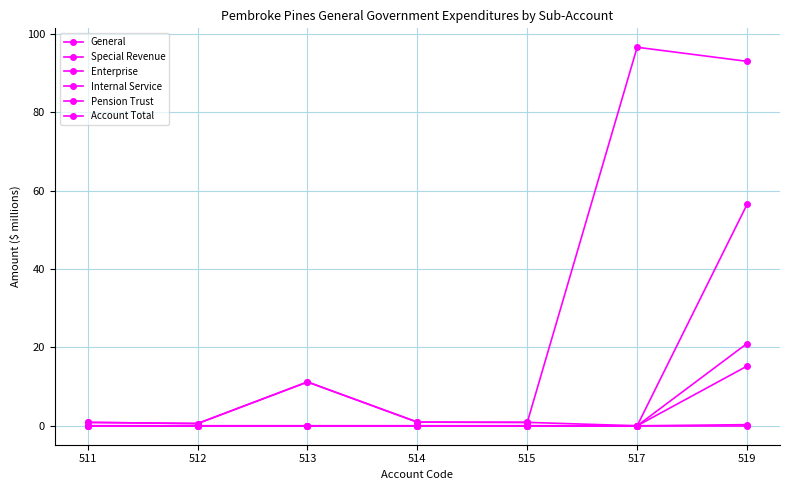

Which label corresponds to the smallest value in the chart?

517